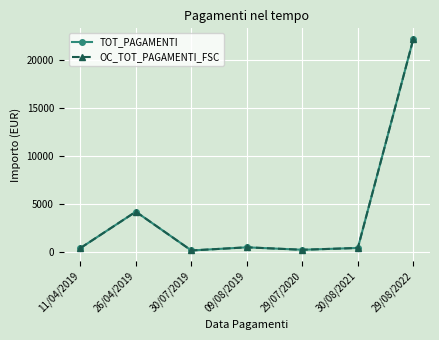

Is this an area chart (filled region under the line)?

No